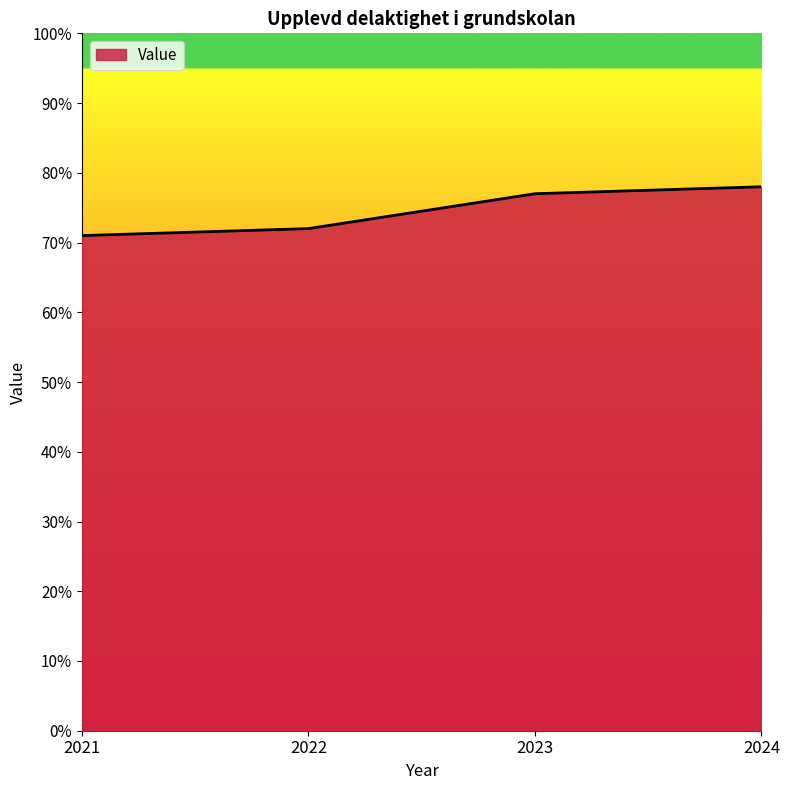

The value at 2023 is 77. True or false?

True